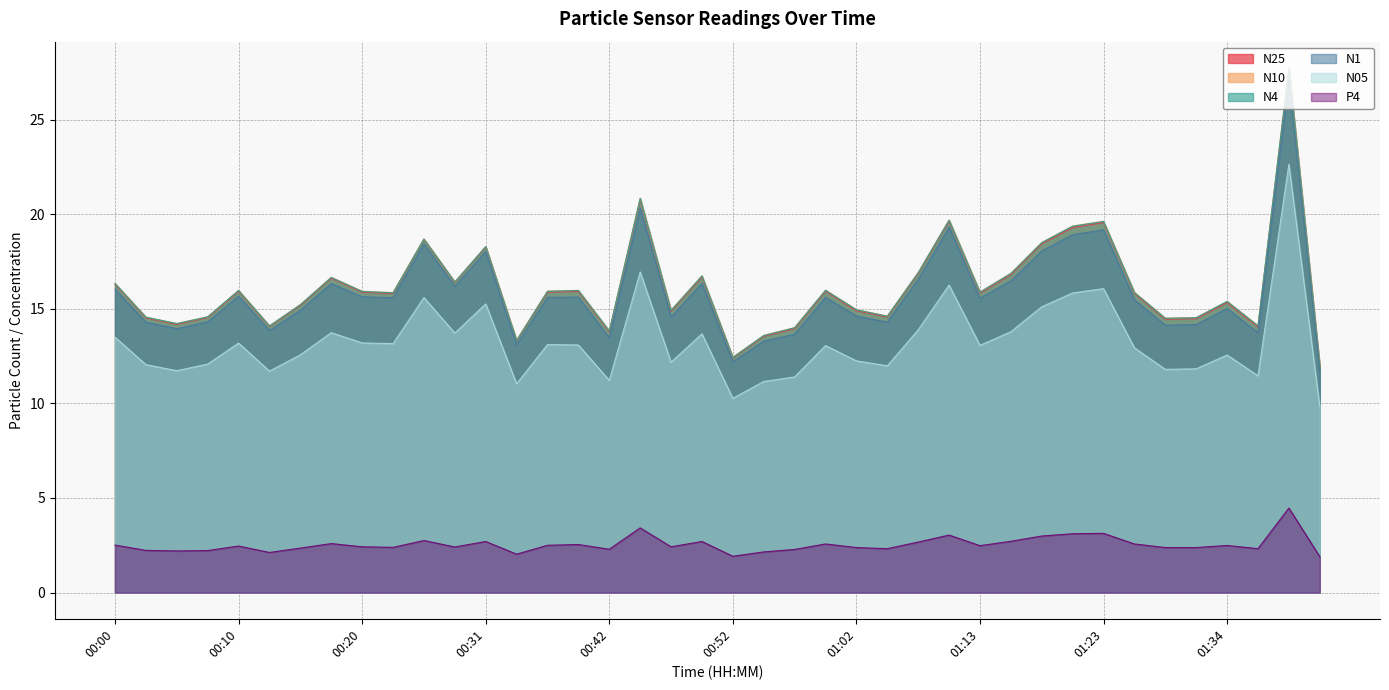

What is the approximate value of N05 at 00:47?

12.2